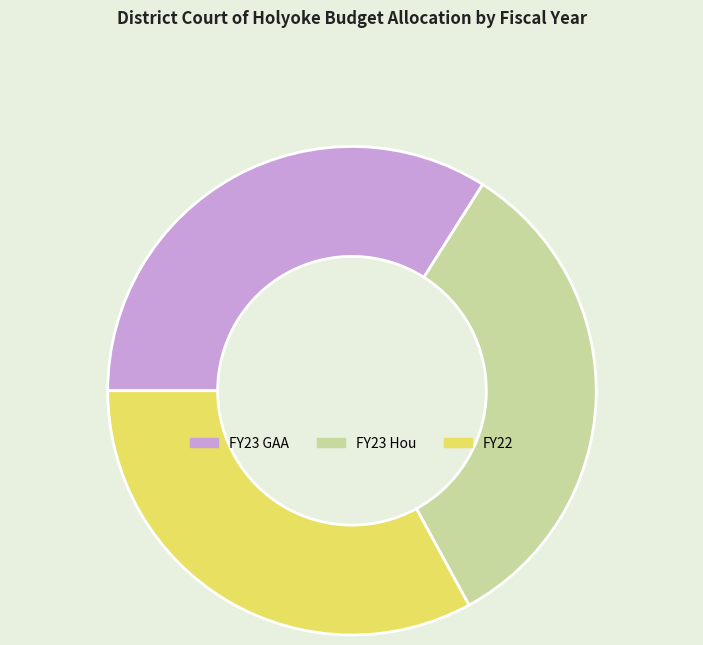

True or false: FY22 accounts for 33% of the total.

True